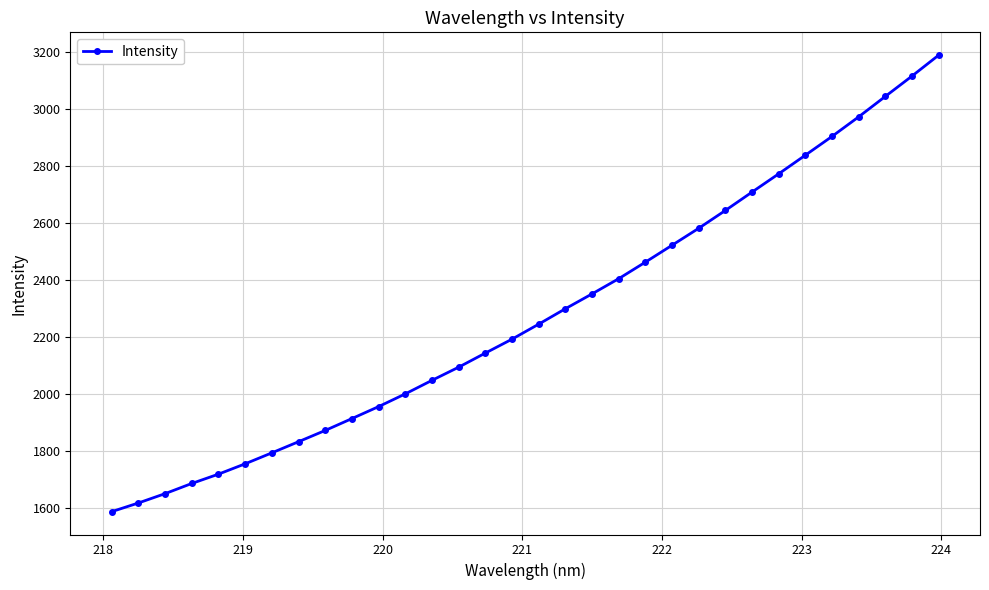

Does the chart have visible grid lines?

Yes